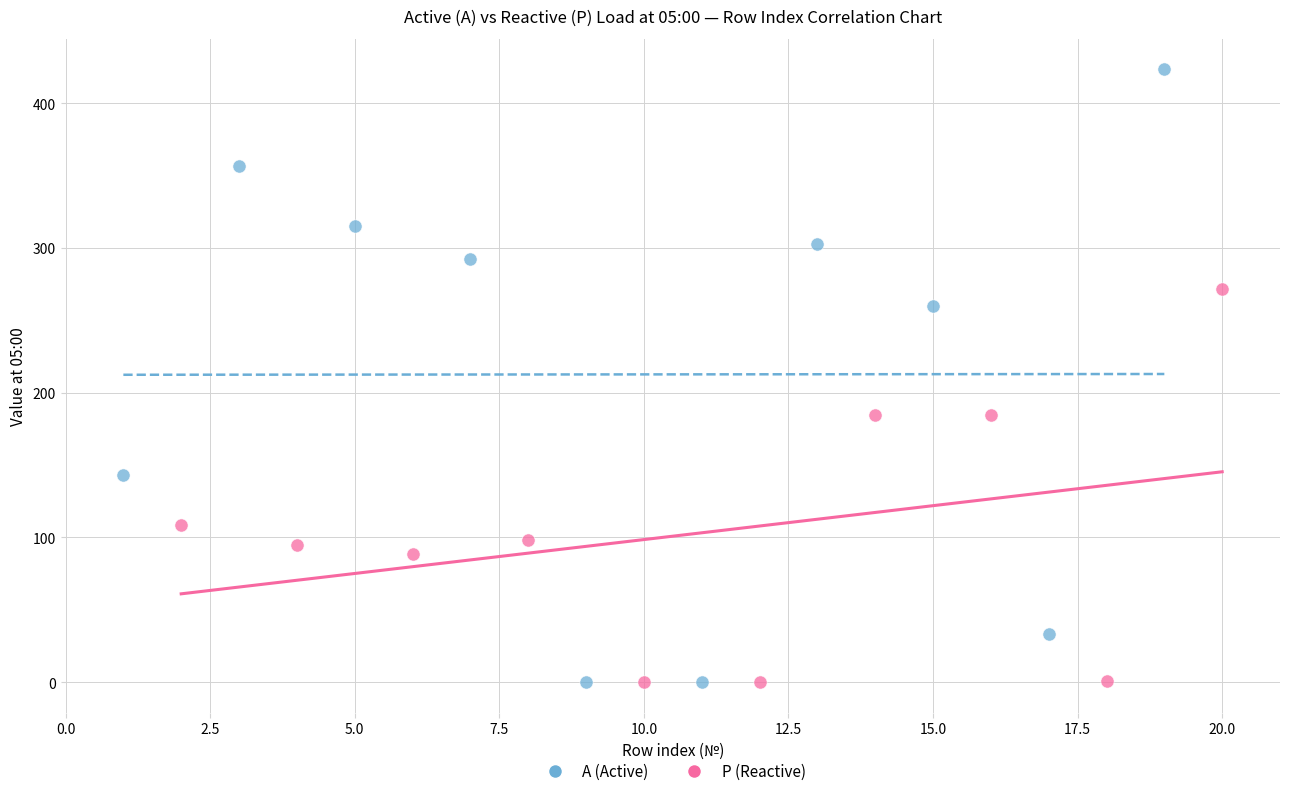

Which series has the largest Y range (max minus min)?

А (Active)